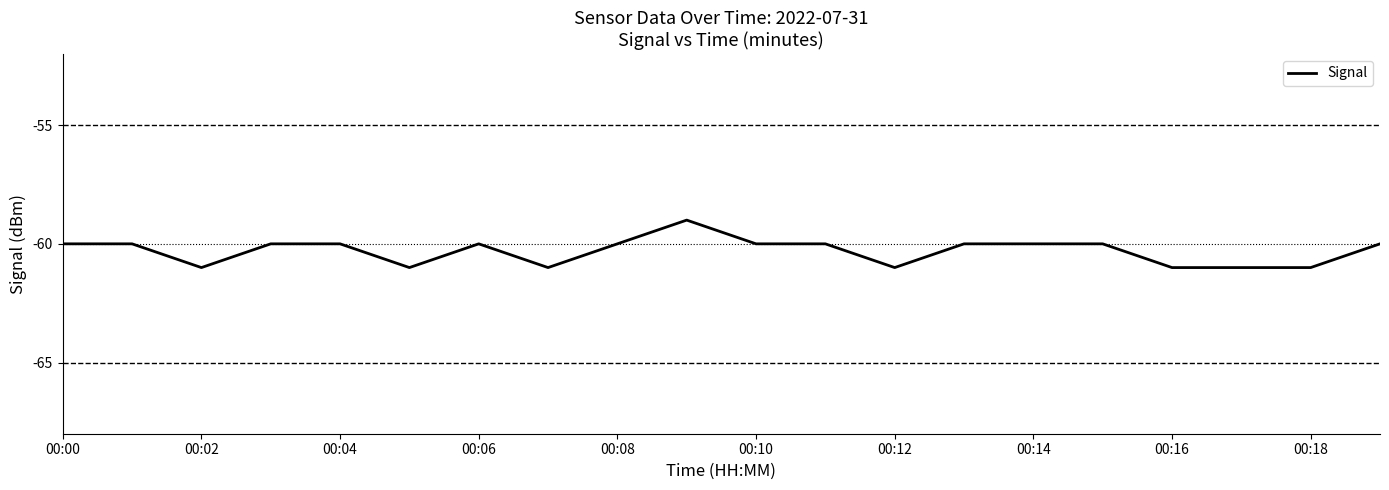

True or false: Signal has a value of -31 at 00:18.

False